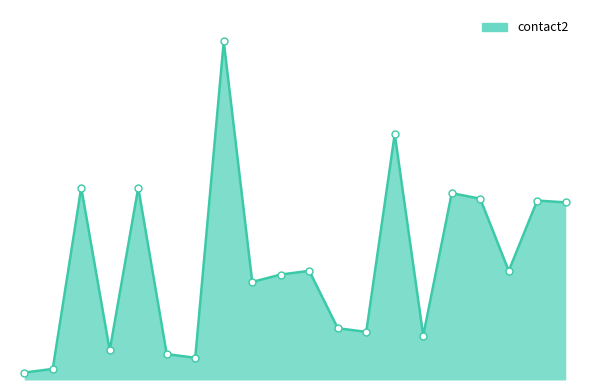

Does the chart display data point markers on the line(s)?

No